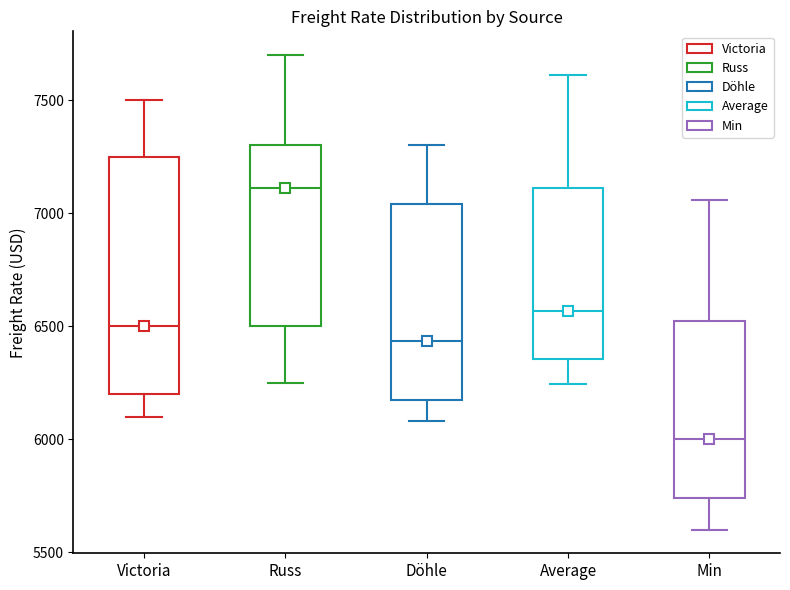

Reading left to right, transcribe this box plot: for each box, give where its median line is, the range the box spans, and where its two whiskers end, as read against the y-axis. The values are not printed on the chart, so give them approximately, as read against the axis.

Victoria: median 6500, box 6200 to 7250, whiskers 6100 to 7500
Russ: median 7100, box 6500 to 7300, whiskers 6250 to 7700
Döhle: median 6450, box 6200 to 7050, whiskers 6100 to 7300
Average: median 6550, box 6350 to 7100, whiskers 6250 to 7600
Min: median 6000, box 5750 to 6550, whiskers 5600 to 7050